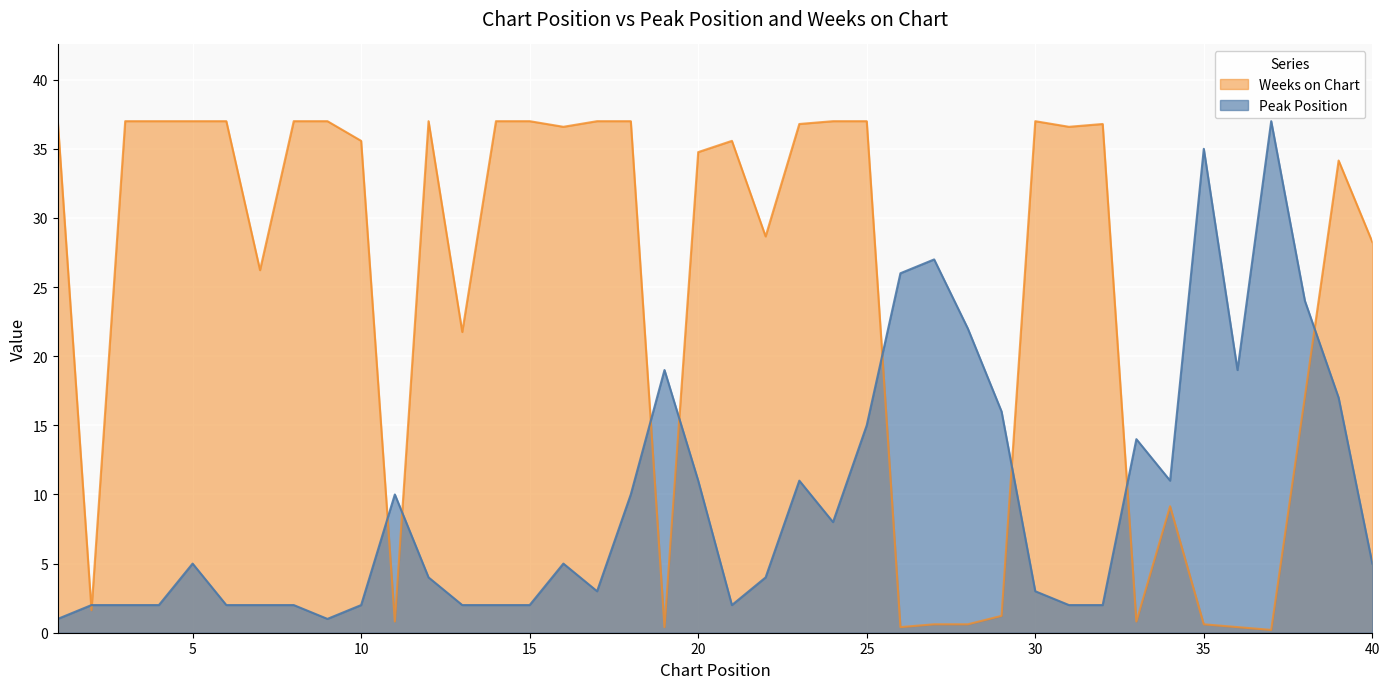

Reading left to right, transcribe all the data shown in this chart.

Peak Position: 1=1.0	2=2.0	3=2.0	4=2.0	5=5.0	6=2.0	7=2.0	8=2.0	9=1.0	10=2.0	11=10.0	12=4.0	13=2.0	14=2.0	15=2.0	16=5.0	17=3.0	18=10.0	19=19.0	20=11.0	21=2.0	22=4.0	23=11.0	24=8.0	25=15.0	26=26.0	27=27.0	28=22.0	29=16.0	30=3.0	31=2.0	32=2.0	33=14.0	34=11.0	35=35.0	36=19.0	37=37.0	38=24.0	39=17.0	40=5.0
Weeks on Chart: 1=37.0	2=1.6	3=37.0	4=37.0	5=37.0	6=37.0	7=26.2	8=37.0	9=37.0	10=35.6	11=0.8	12=37.0	13=21.8	14=37.0	15=37.0	16=36.6	17=37.0	18=37.0	19=0.4	20=34.8	21=35.6	22=28.7	23=36.8	24=37.0	25=37.0	26=0.4	27=0.6	28=0.6	29=1.2	30=37.0	31=36.6	32=36.8	33=0.8	34=9.1	35=0.6	36=0.4	37=0.2	38=17.1	39=34.2	40=28.3